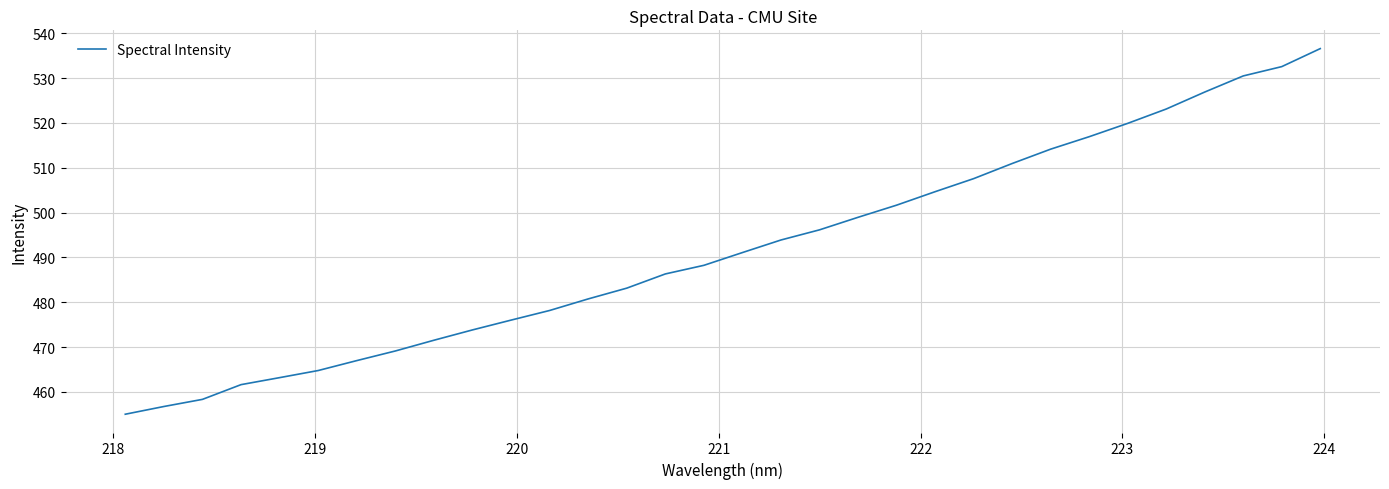

What is the difference between the maximum and minimum values?

81.6